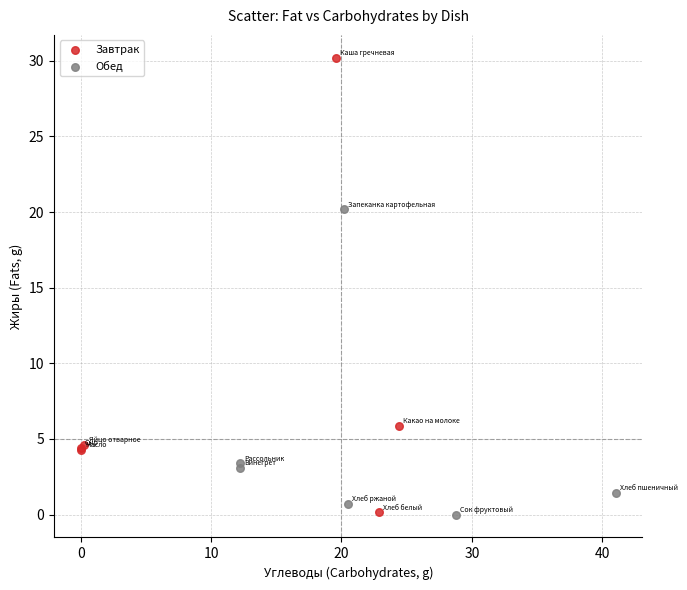

Which series contains the highest Y value?

Завтрак